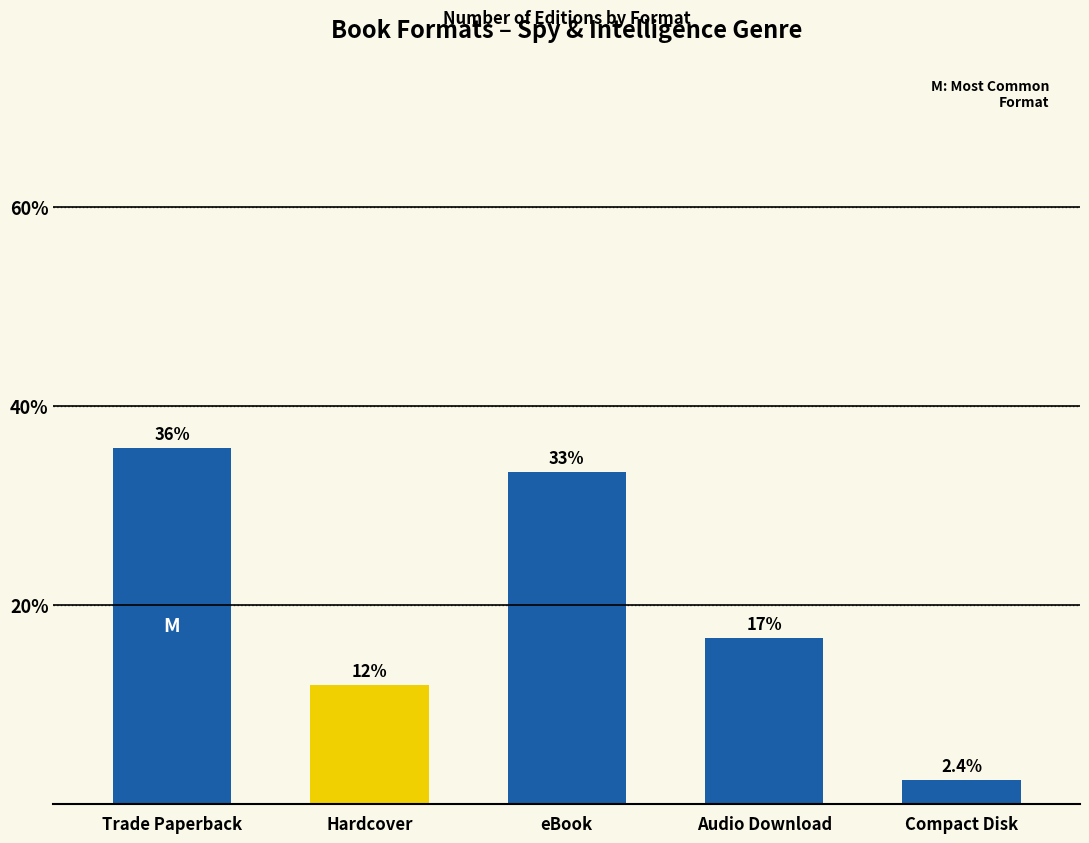

What is the change in value from Trade Paperback to Hardcover?

-23.8